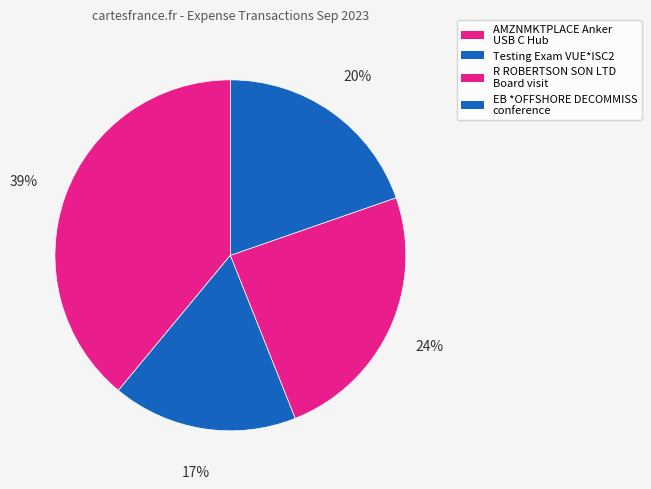

Is there any slice that represents more than half of the pie?

No